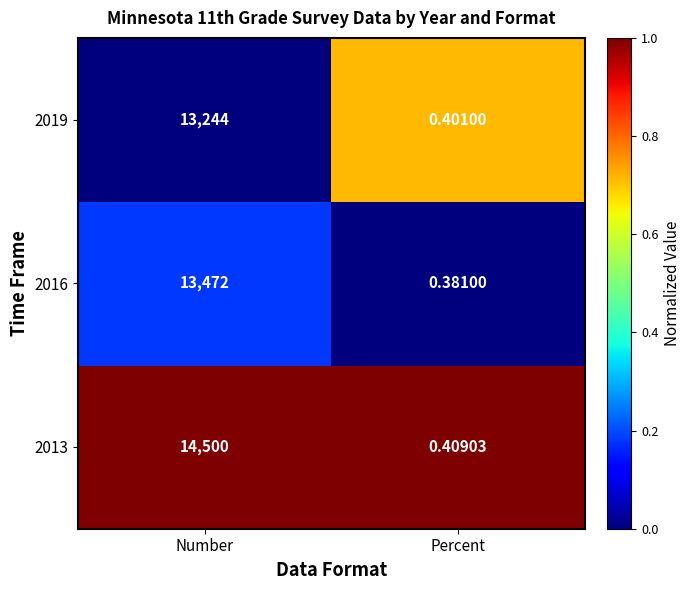

At how many categories does at least one series exceed 0?

2